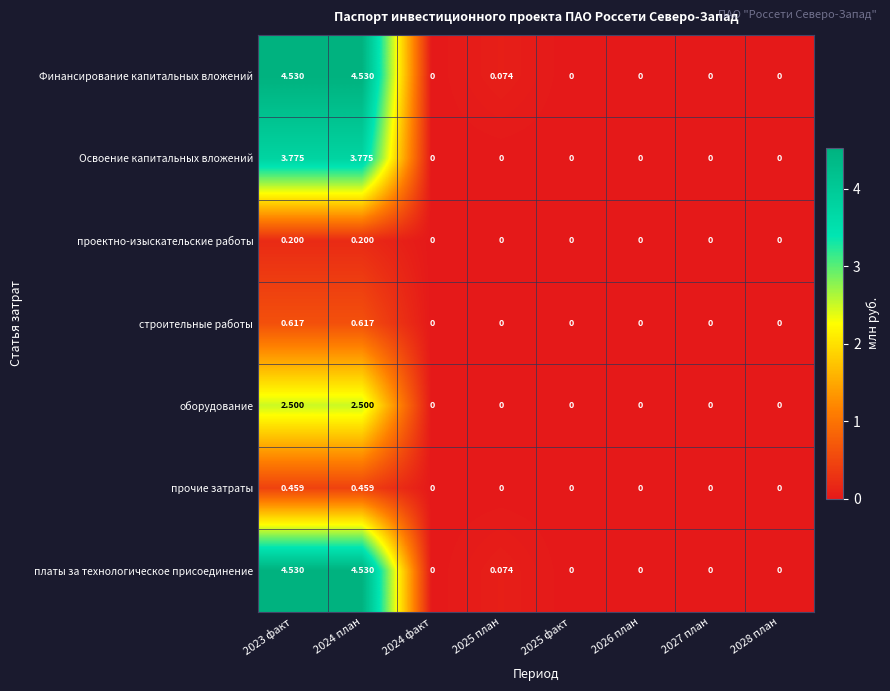

Count the number of categories in the chart.

8